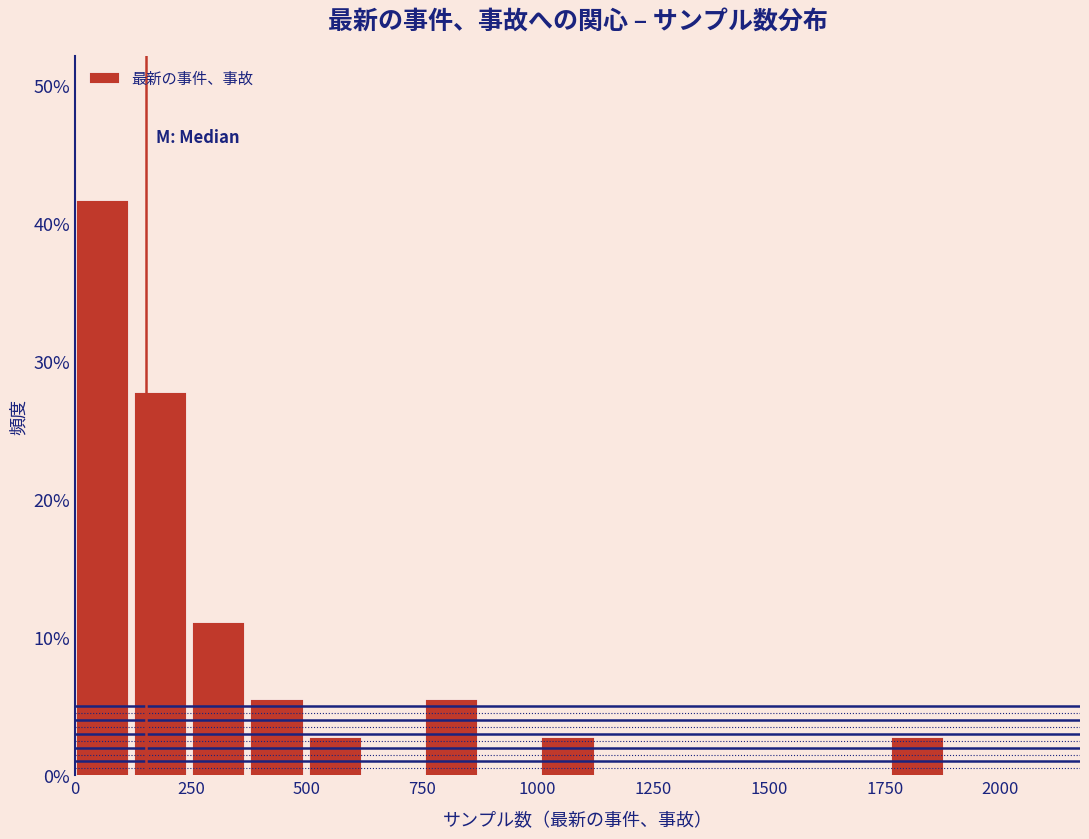

Around what value on the x-axis is the tallest bar? Give the approximate position of its centre, as read against the axis.

50